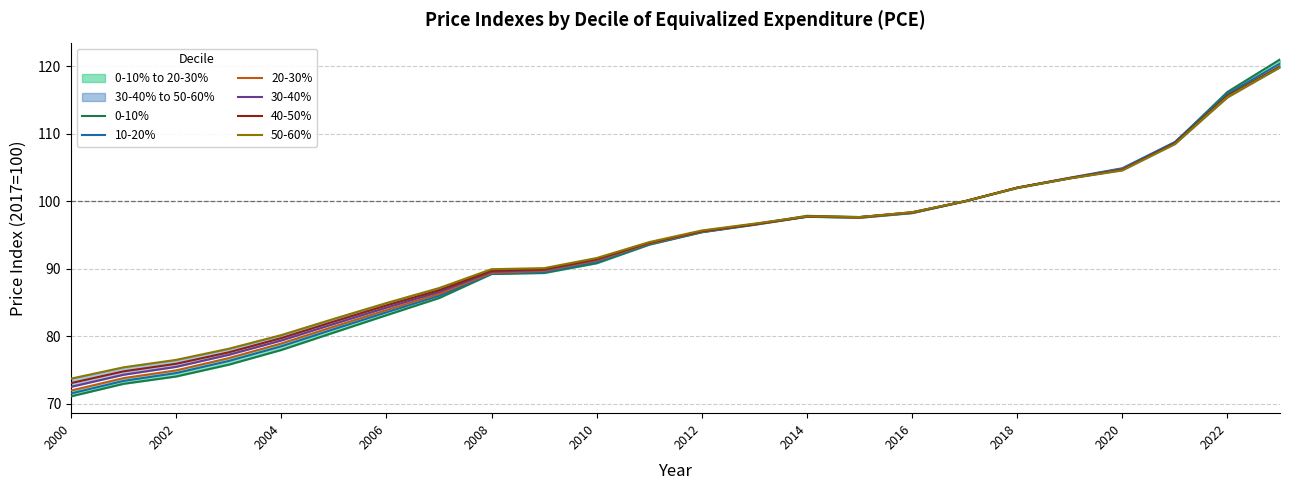

Which series has the largest total across all categories?

50-60%